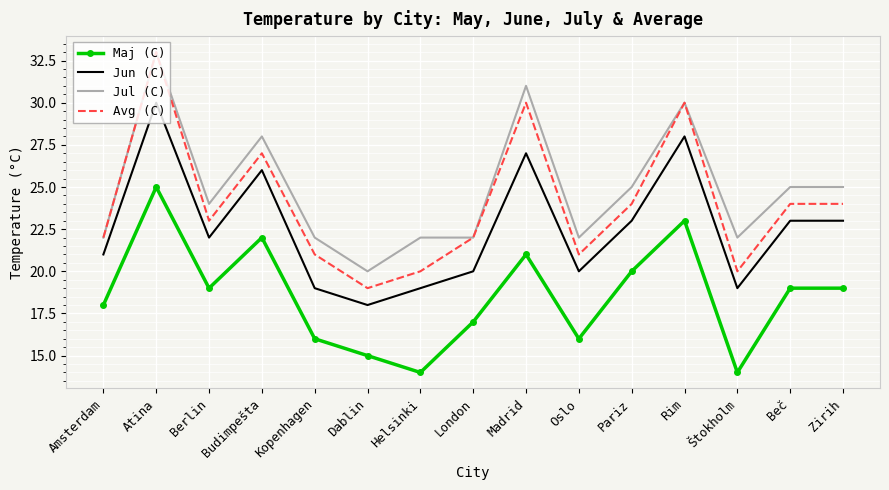

Where is the first local minimum for Jul (C)?

Berlin